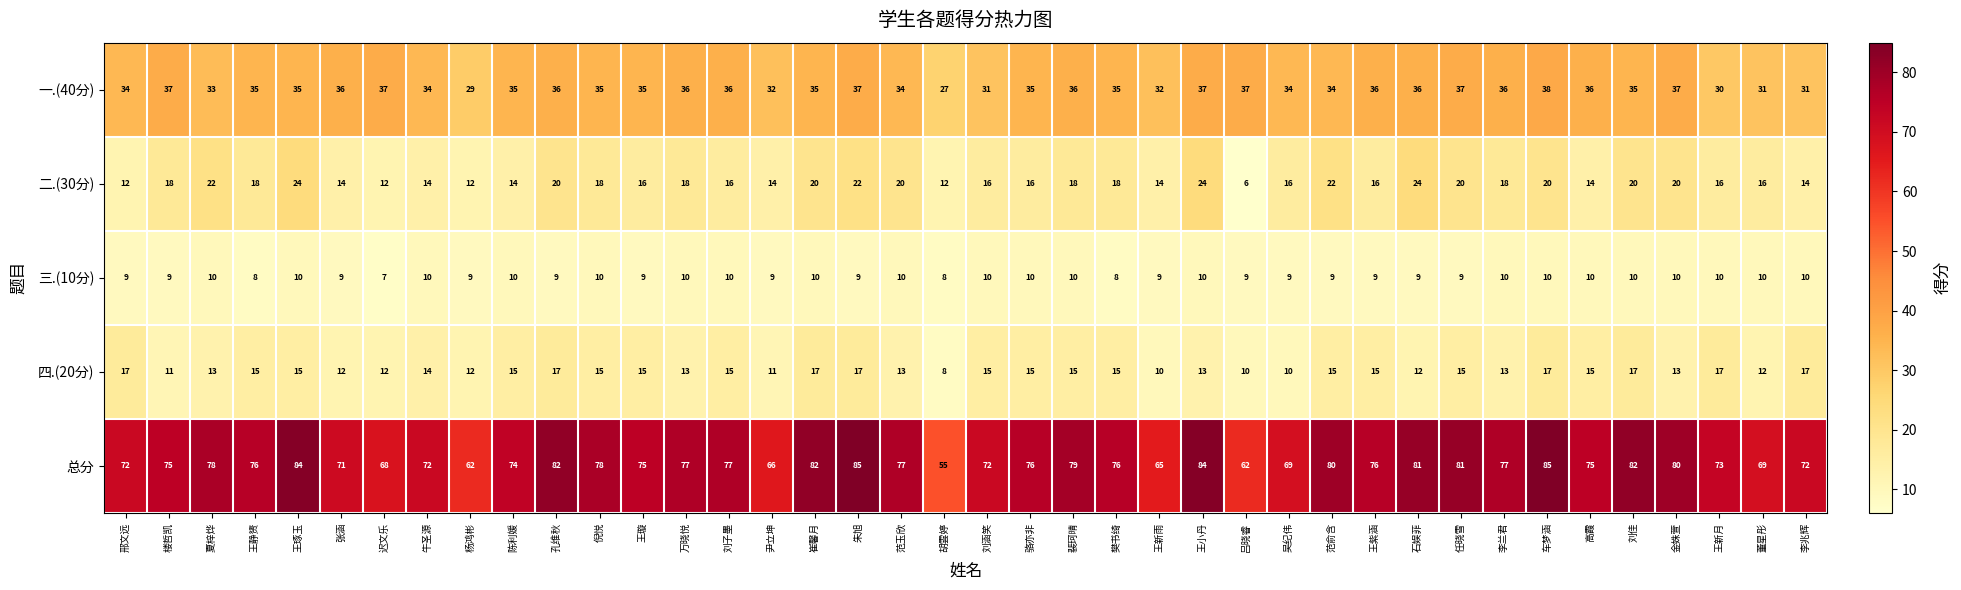

What is the smallest value displayed?

6